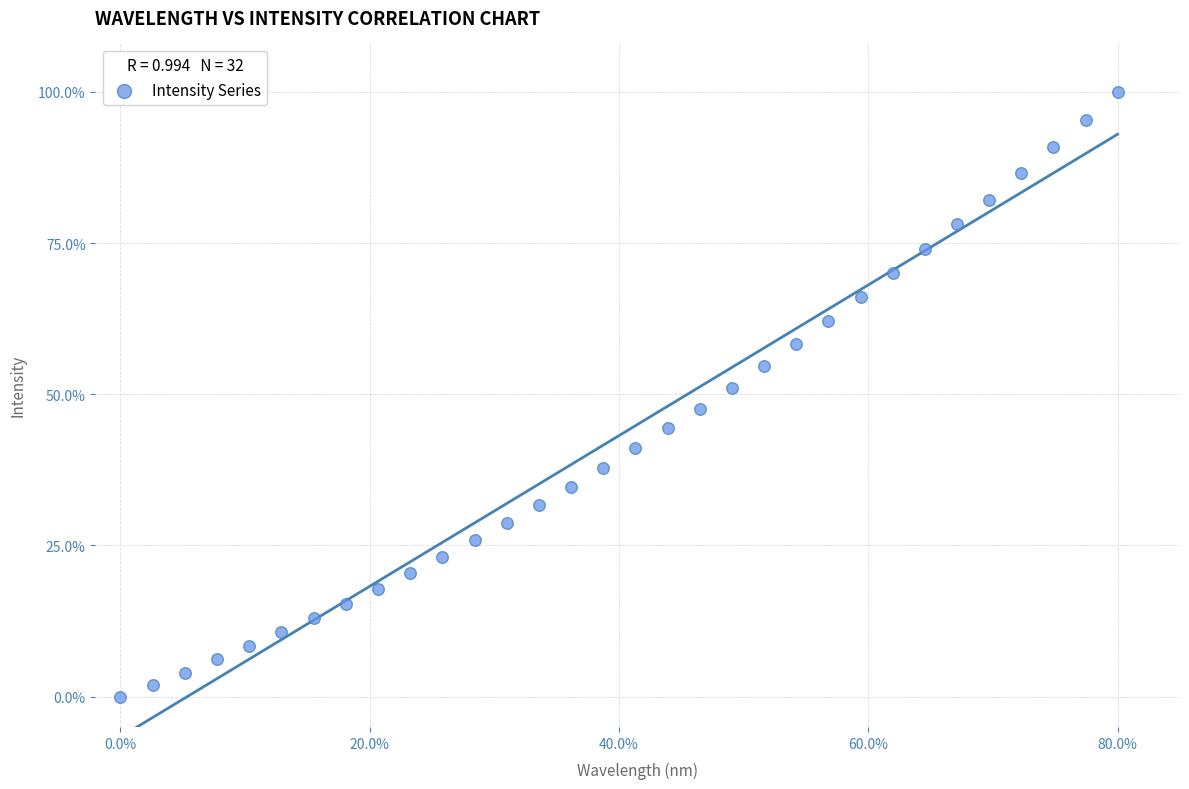

What is the range of X values (max minus min)?

80.0